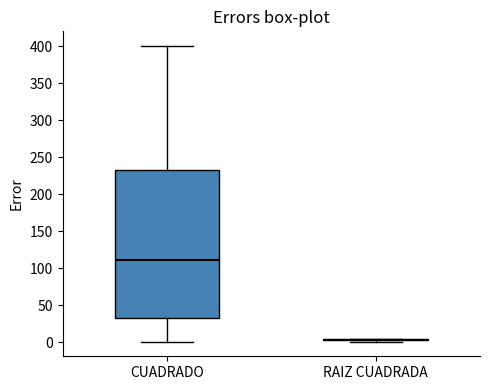

Reading left to right, transcribe this box plot: for each box, give where its median line is, the range the box spans, and where its two whiskers end, as read against the y-axis. The values are not printed on the chart, so give them approximately, as read against the axis.

CUADRADO: median 110, box 35 to 235, whiskers 0 to 400
RAIZ CUADRADA: box collapsed to a line at 5, whiskers 0 to 5